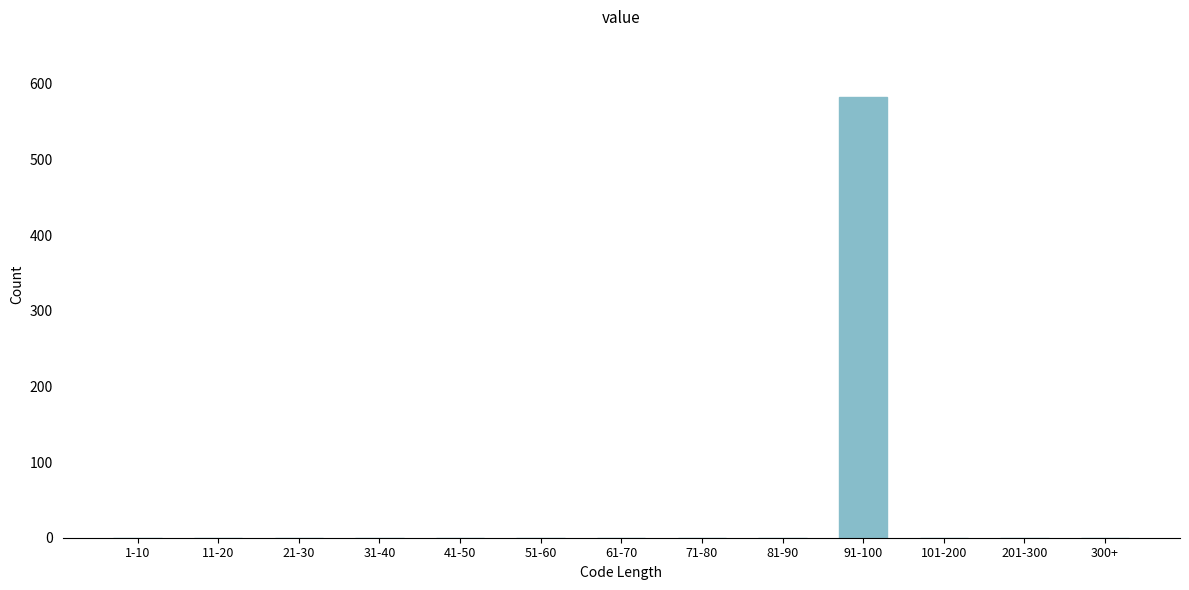

Reading left to right, what are all the values shown in this chart?

1-10=0	11-20=0	21-30=0	31-40=0	41-50=0	51-60=0	61-70=0	71-80=0	81-90=0	91-100=582	101-200=0	201-300=0	300+=0